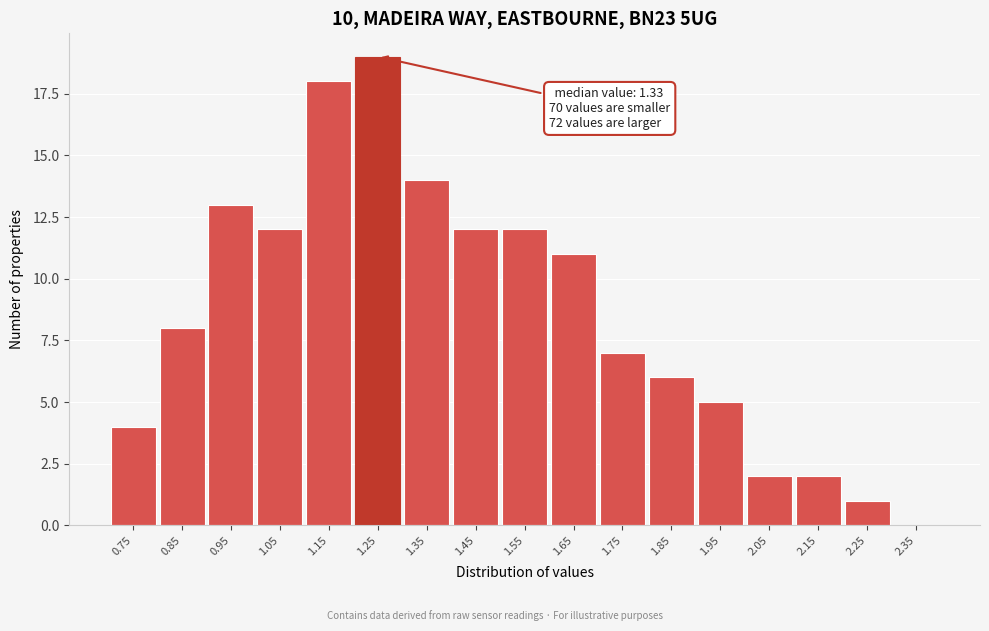

Reading left to right, transcribe all the data shown in this chart.

0.75=4	0.85=8	0.95=13	1.05=12	1.15=18	1.25=19	1.35=14	1.45=12	1.55=12	1.65=11	1.75=7	1.85=6	1.95=5	2.05=2	2.15=2	2.25=1	2.35=0